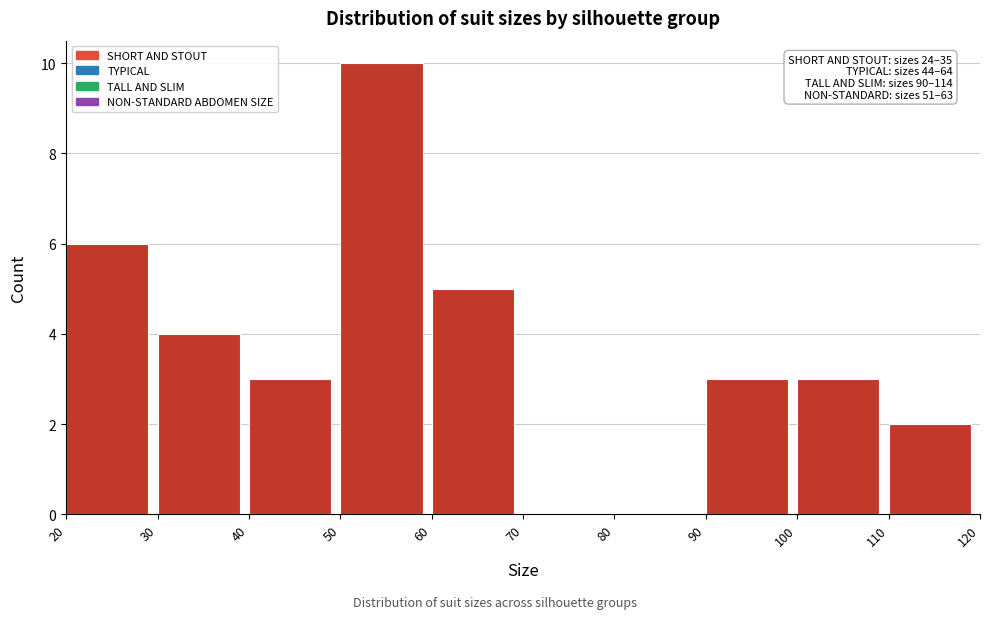

Over which range of the x-axis is the bar tallest?

50 to 60